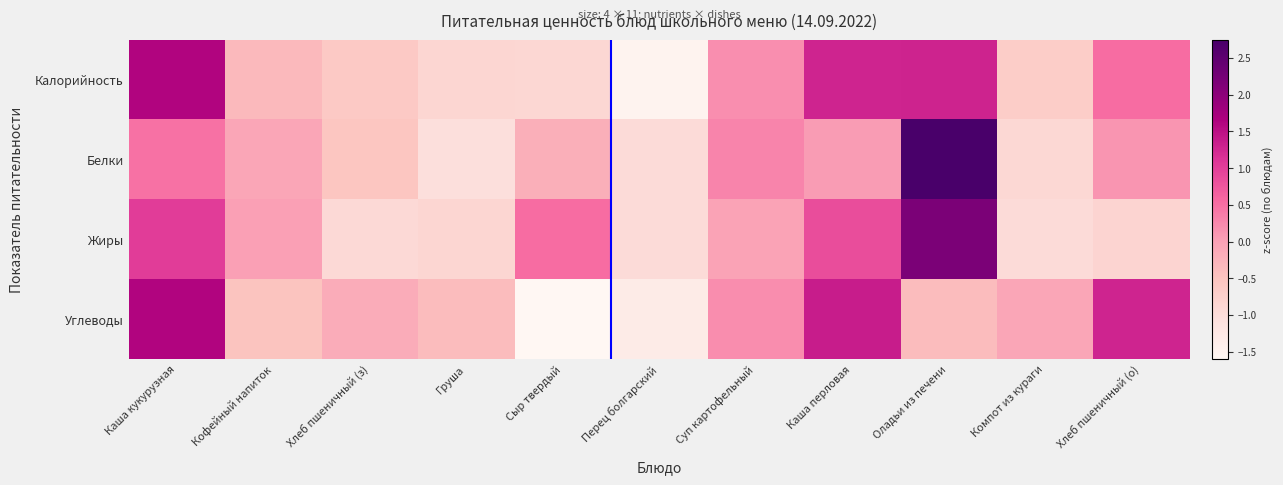

What is the difference between the highest and lowest values at Компот из кураги?

0.9